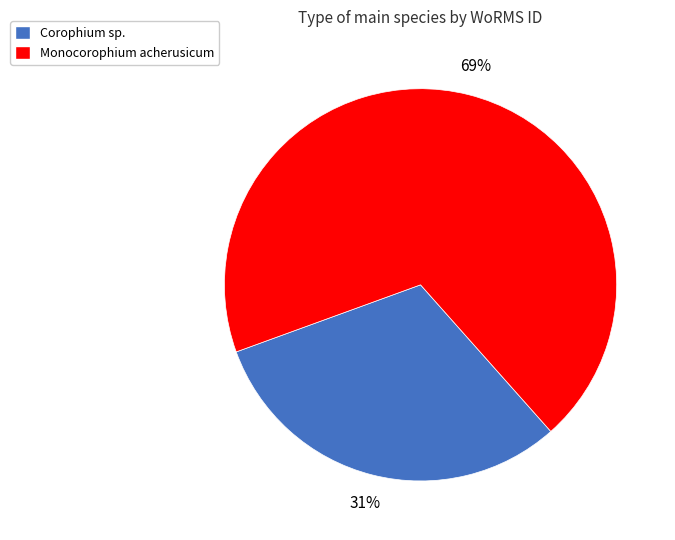

Between Corophium sp. and Monocorophium acherusicum, which is larger?

Monocorophium acherusicum